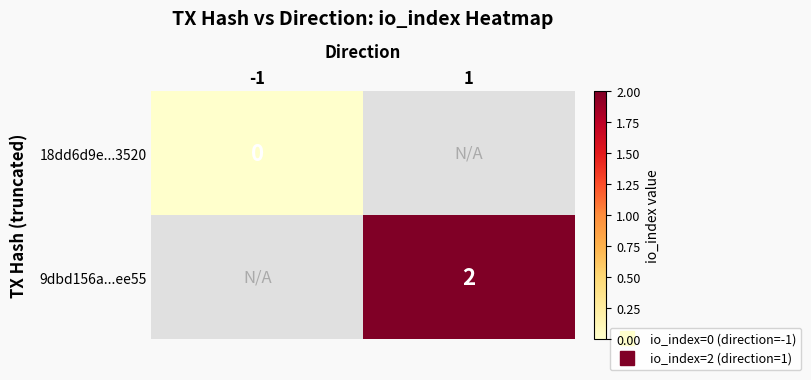

Where is 18dd6d9e...3520 nearest to the value 0?

-1